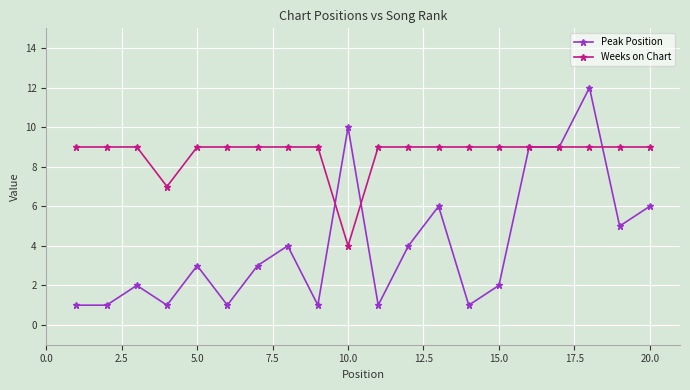

Which series has the largest total across all categories?

Weeks on Chart